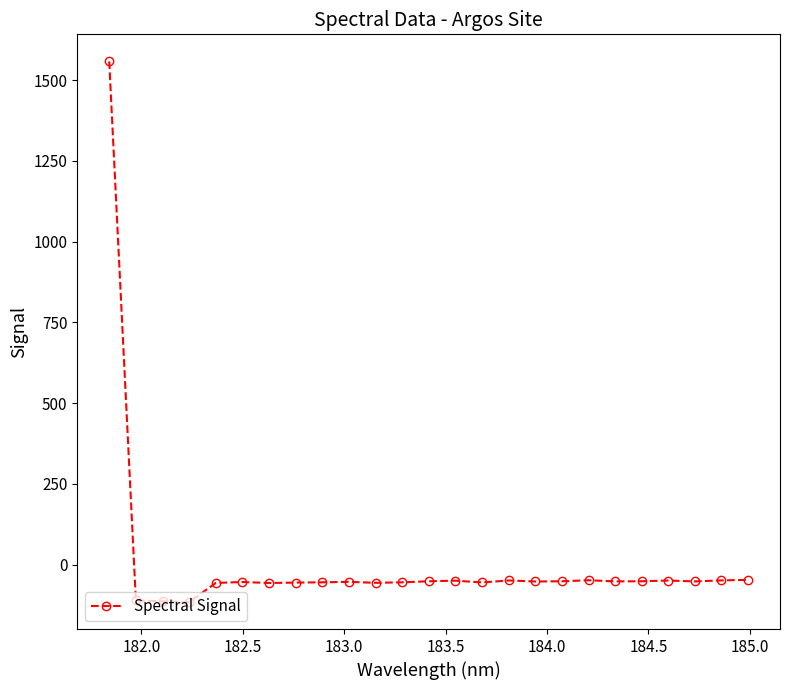

True or false: there are more than 0 points higher than both neighbors.

True